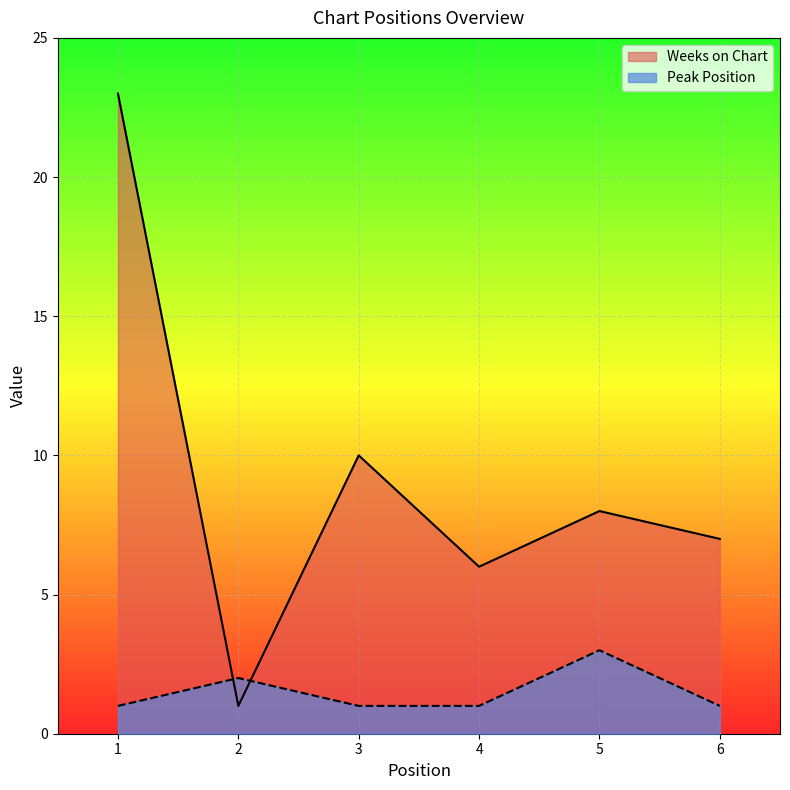

Is the value of Weeks on Chart at 6 greater than the value of Peak Position at 5?

Yes